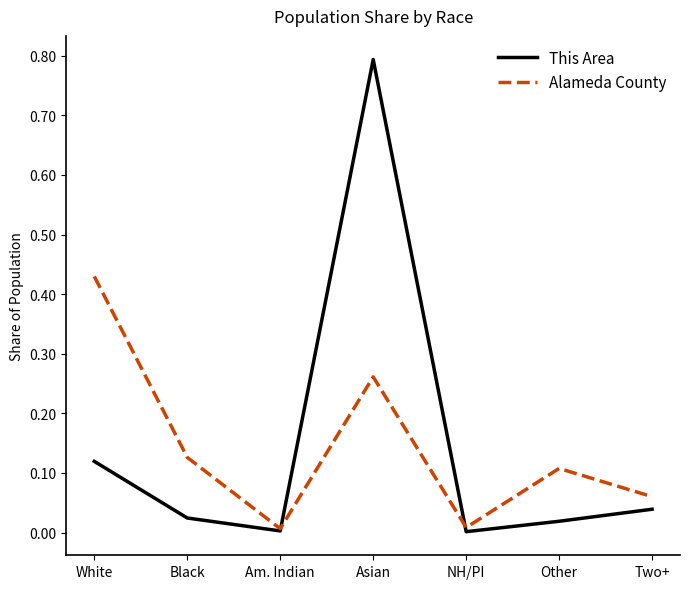

True or false: Alameda County and This Area cross at least once.

True